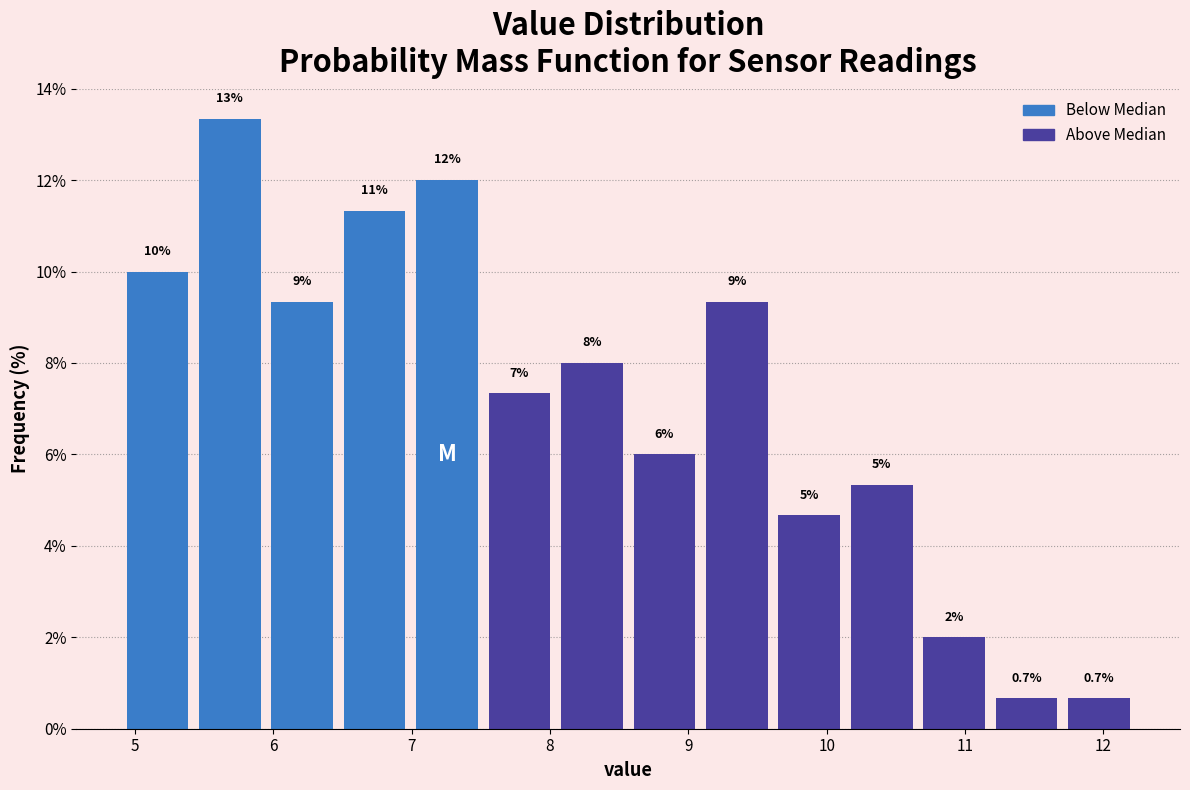

Over which range of the x-axis is the bar tallest?

5.4 to 5.9